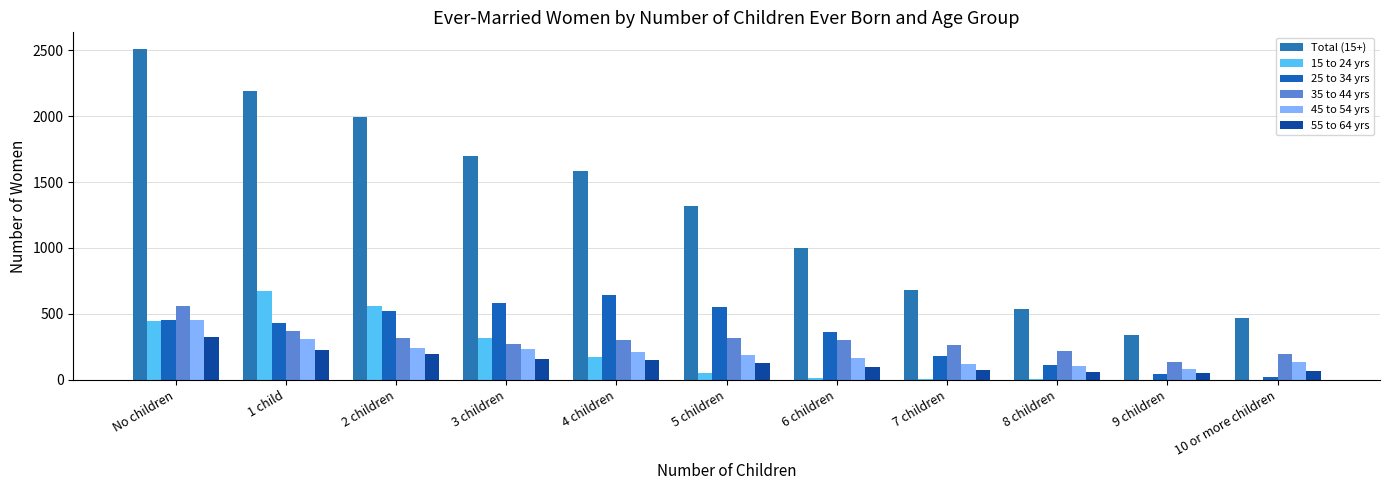

How many groups of bars are there?

11